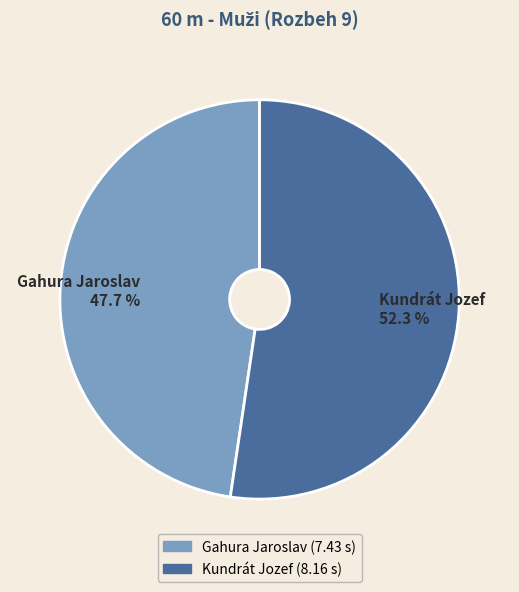

True or false: Kundrát Jozef accounts for 59% of the total.

False